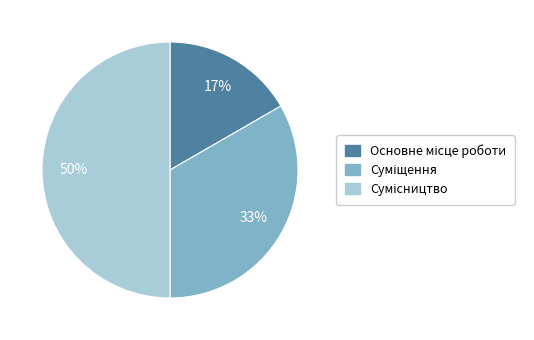

To the nearest percent, what is the difference between the largest and smallest slice percentages?

33%